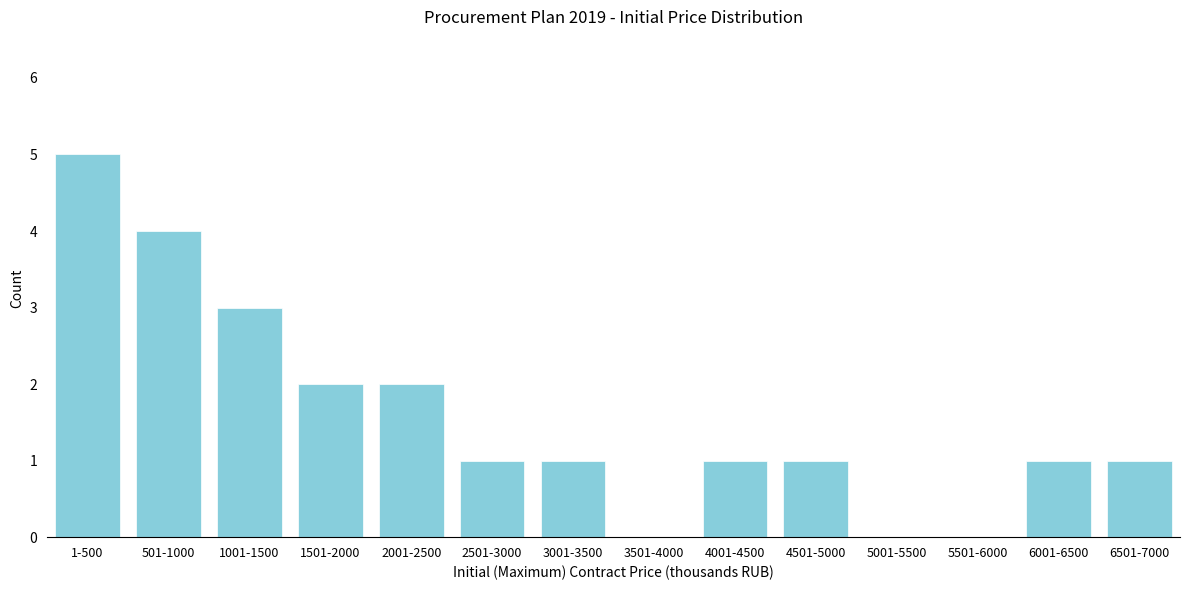

Reading left to right, list all the values displayed in this chart.

1-500=5	501-1000=4	1001-1500=3	1501-2000=2	2001-2500=2	2501-3000=1	3001-3500=1	3501-4000=0	4001-4500=1	4501-5000=1	5001-5500=0	5501-6000=0	6001-6500=1	6501-7000=1